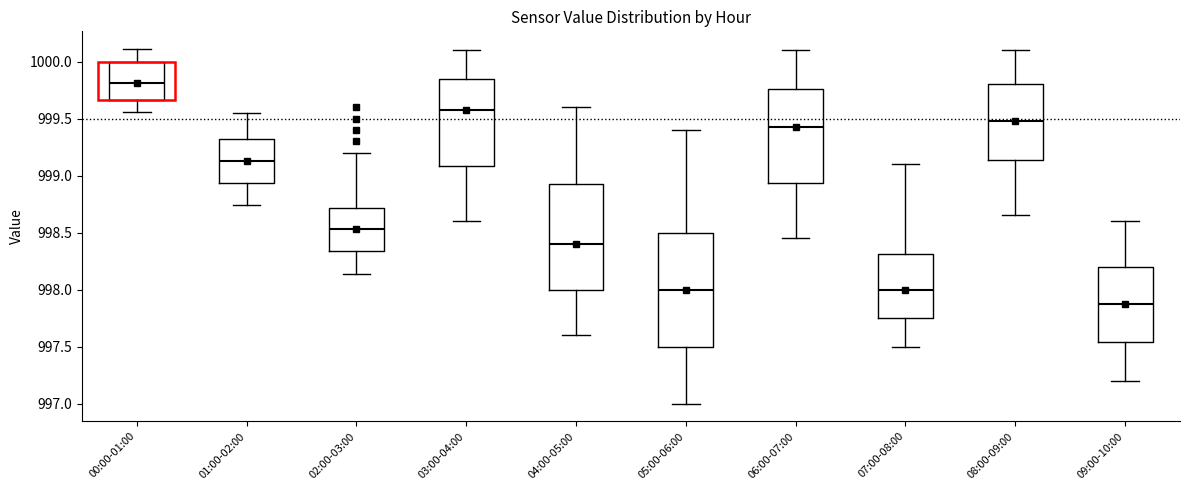

Where is the lower edge of the box for 06:00-07:00 on the y-axis? The values are not printed on the chart, so give them approximately, as read against the axis.

998.95